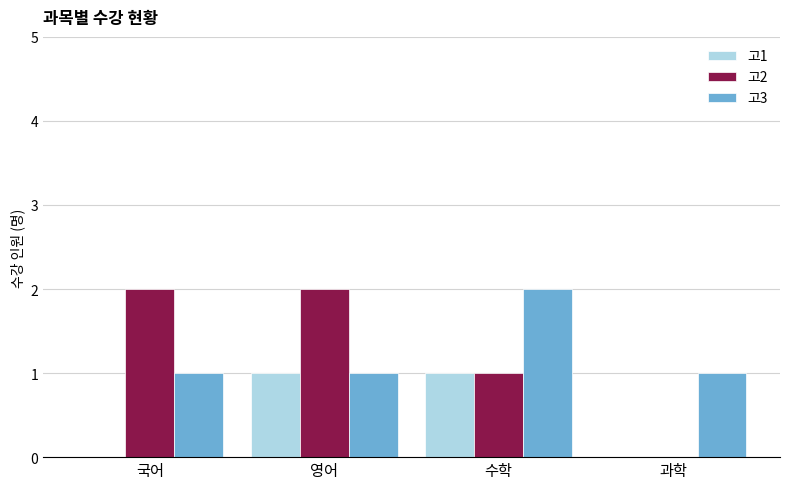

The 고3 series shows 2 at 수학. True or false?

True